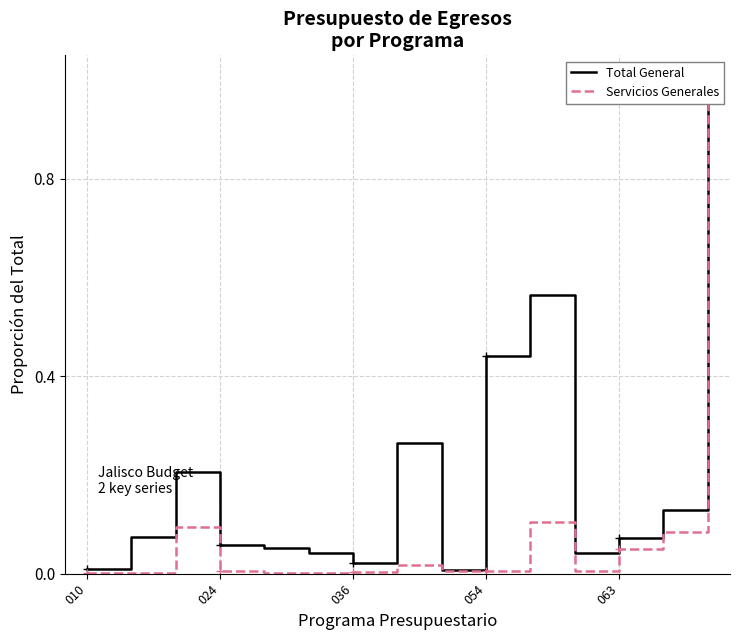

List the series in order of their overall mean, lowest first.

Servicios Generales, Total General